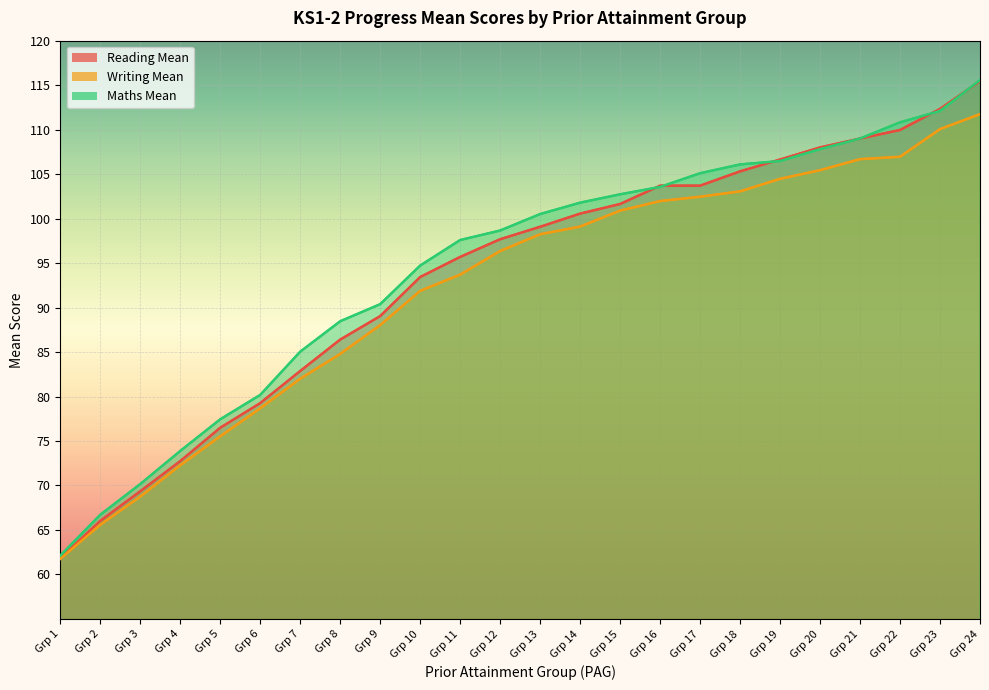

What is the sum of the Reading Mean values at Grp 4 and Grp 11?

168.4